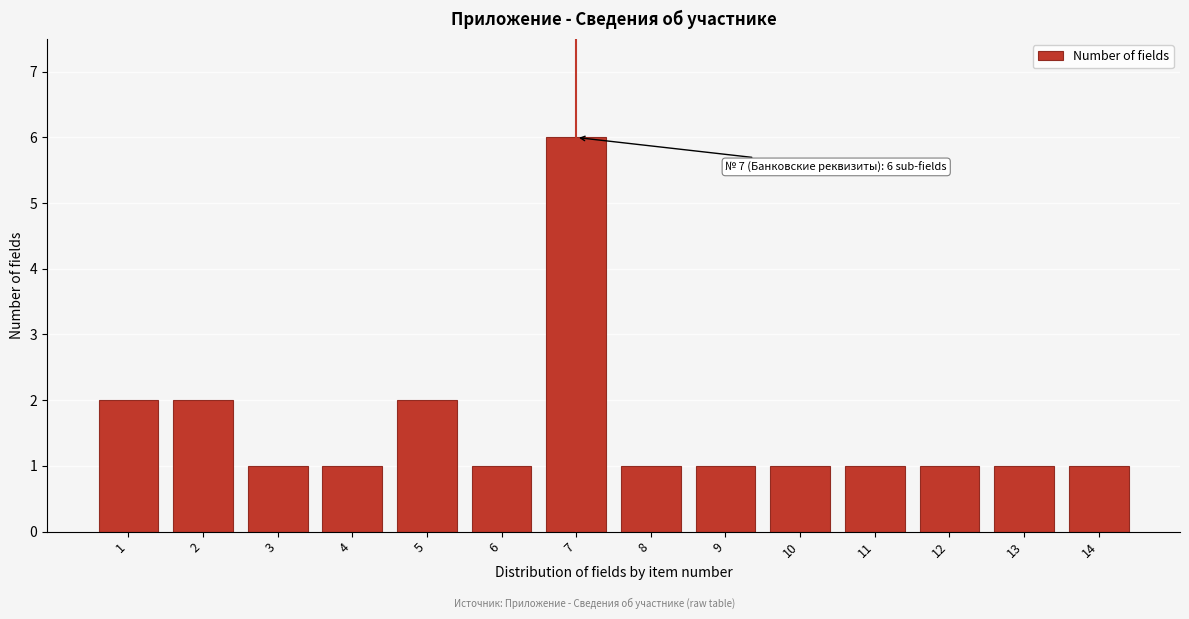

Reading left to right, list all the values displayed in this chart.

2	2	1	1	2	1	6	1	1	1	1	1	1	1